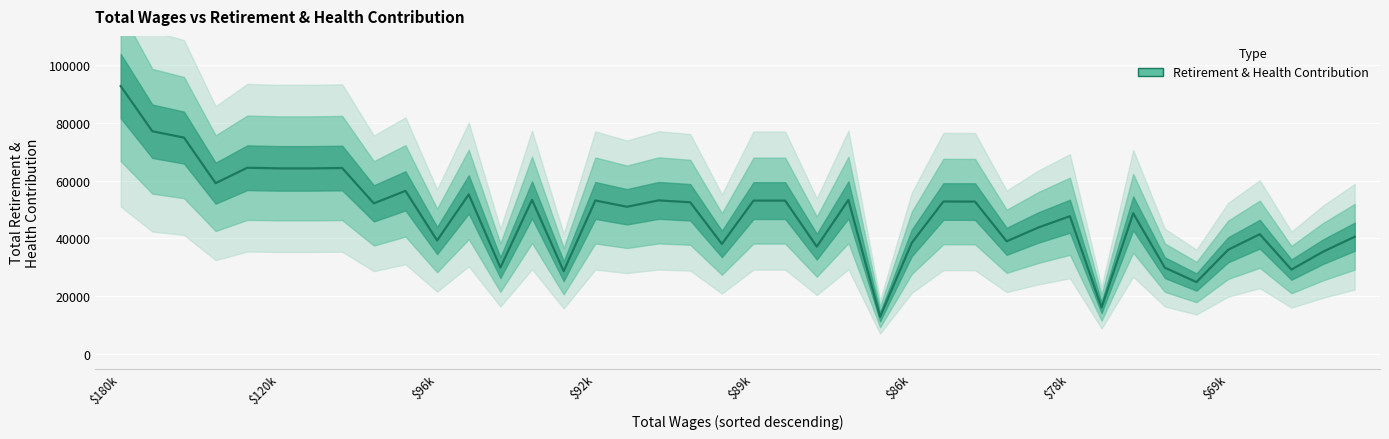

What is the difference between the values at 25 and 16?

12492